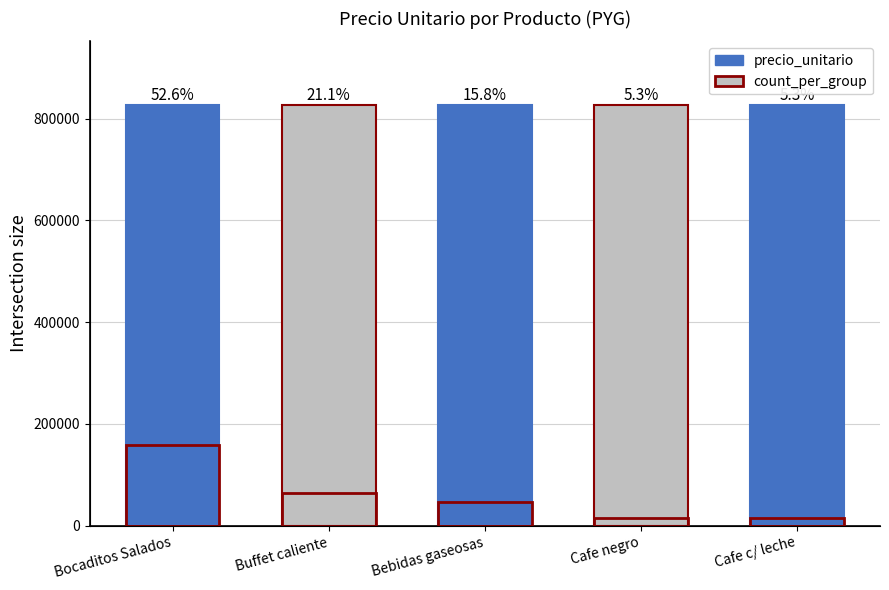

What is the label of the 1st bar from the right?

Cafe c/ leche